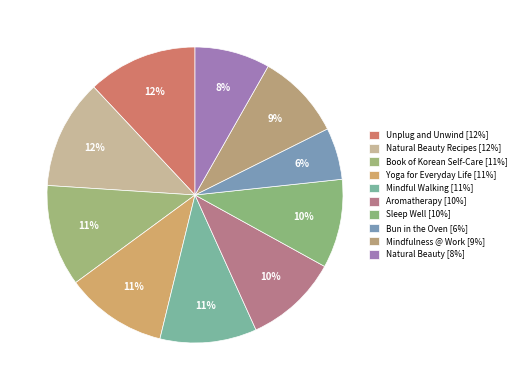

How many slices are in this pie chart?

10